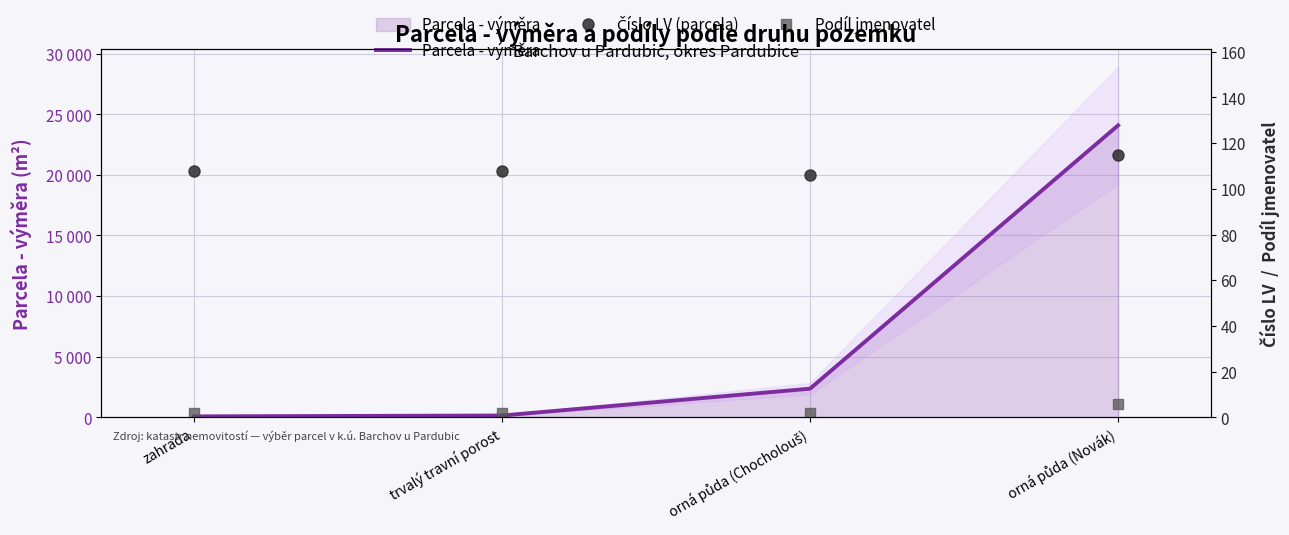

What is the average value of the Podíl jmenovatel series?

3